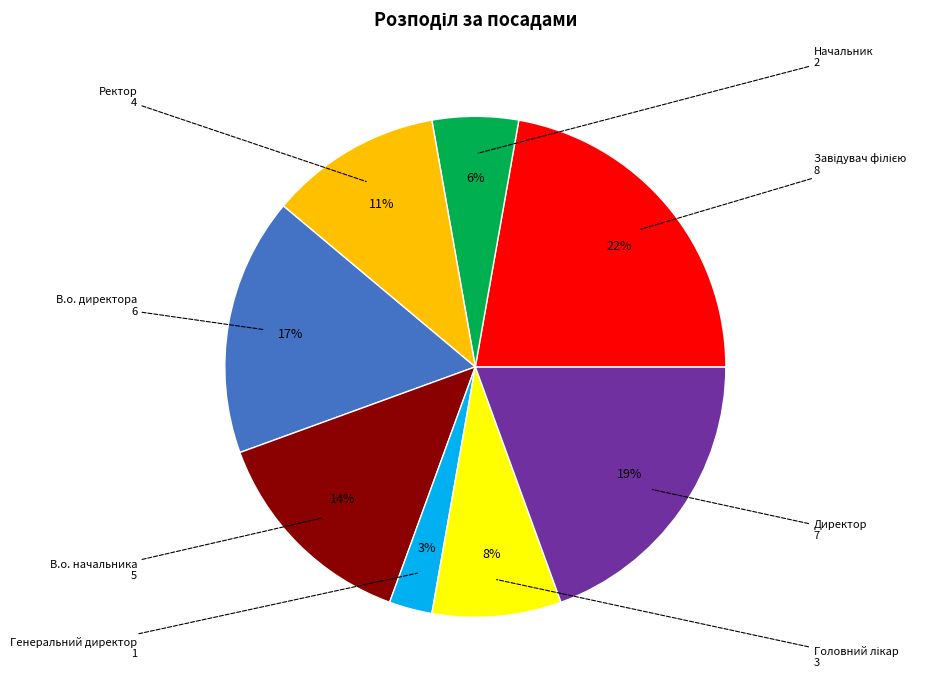

The В.о. начальника slice represents 27% of the pie. True or false?

False